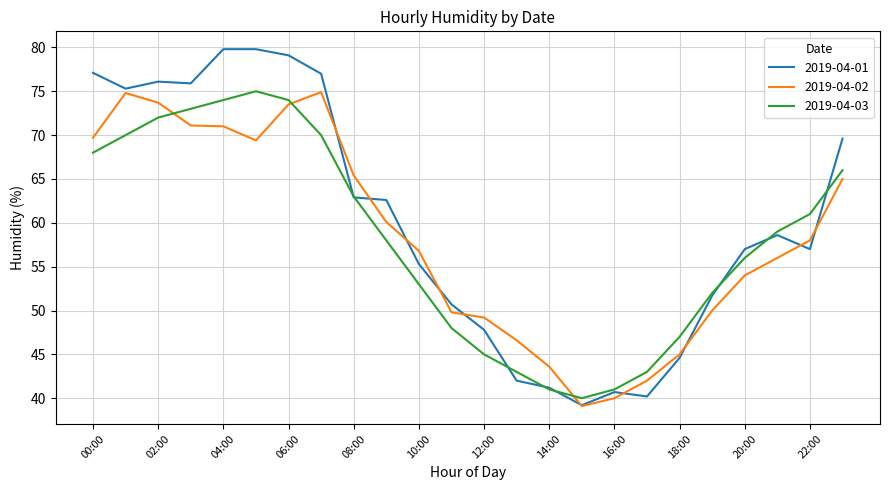

Which series has the largest range (max minus min)?

2019-04-01